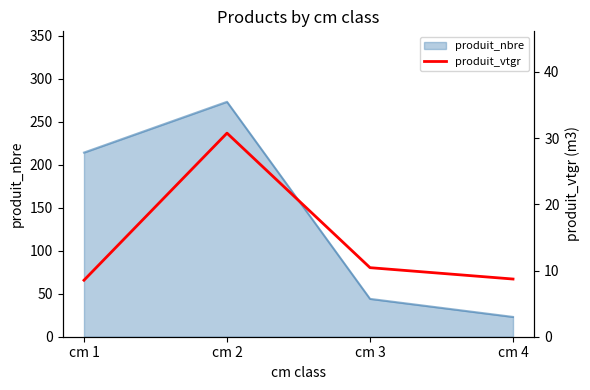

True or false: the data shows 8.5 at cm 1.

True